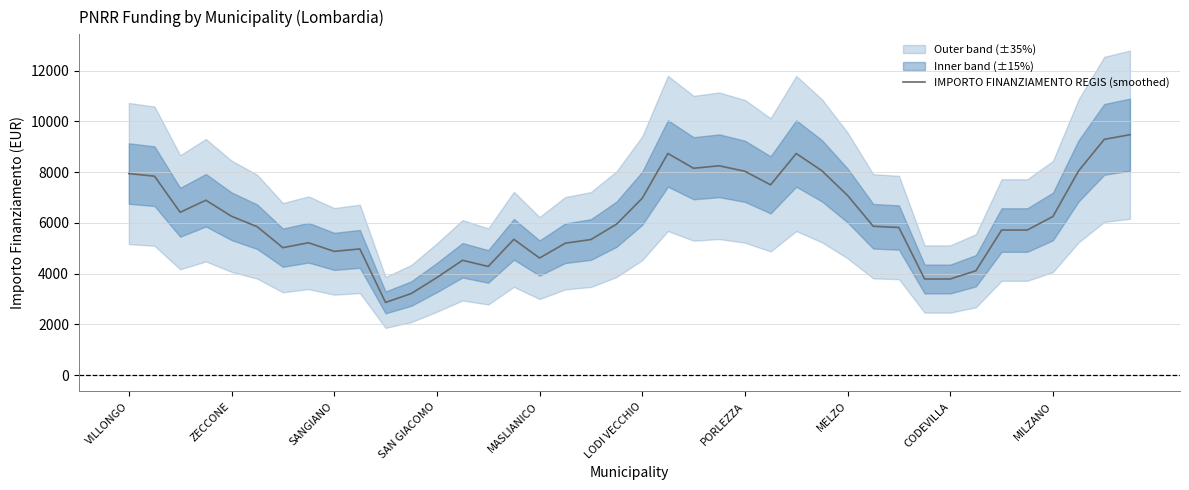

Reading left to right, list all the values displayed in this chart.

7946.7	7843.2	6420.4	6895.0	6263.2	5851.6	5025.4	5219.8	4879.6	4976.8	2867.4	3216.0	3847.8	4528.2	4285.2	5354.4	4617.0	5200.2	5345.8	5951.6	6972.2	8738.6	8155.4	8252.8	8035.8	7501.2	8736.0	8055.6	7083.6	5868.6	5820.0	3790.8	3790.8	4116.6	5720.4	5720.4	6255.0	8053.2	9294.8	9477.0